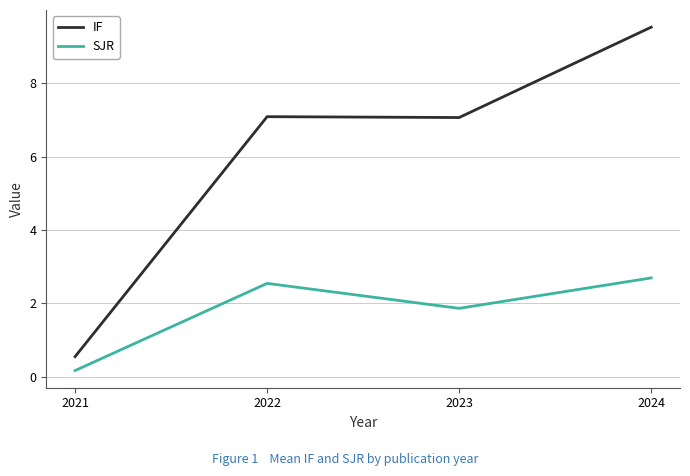

True or false: IF has a value of 0.6 at 2021.

True